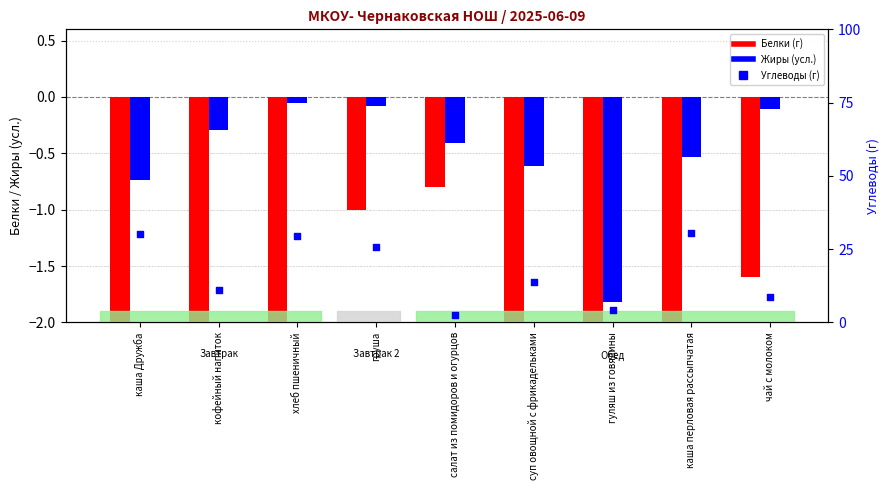

Which series reaches the minimum Y coordinate?

Белки